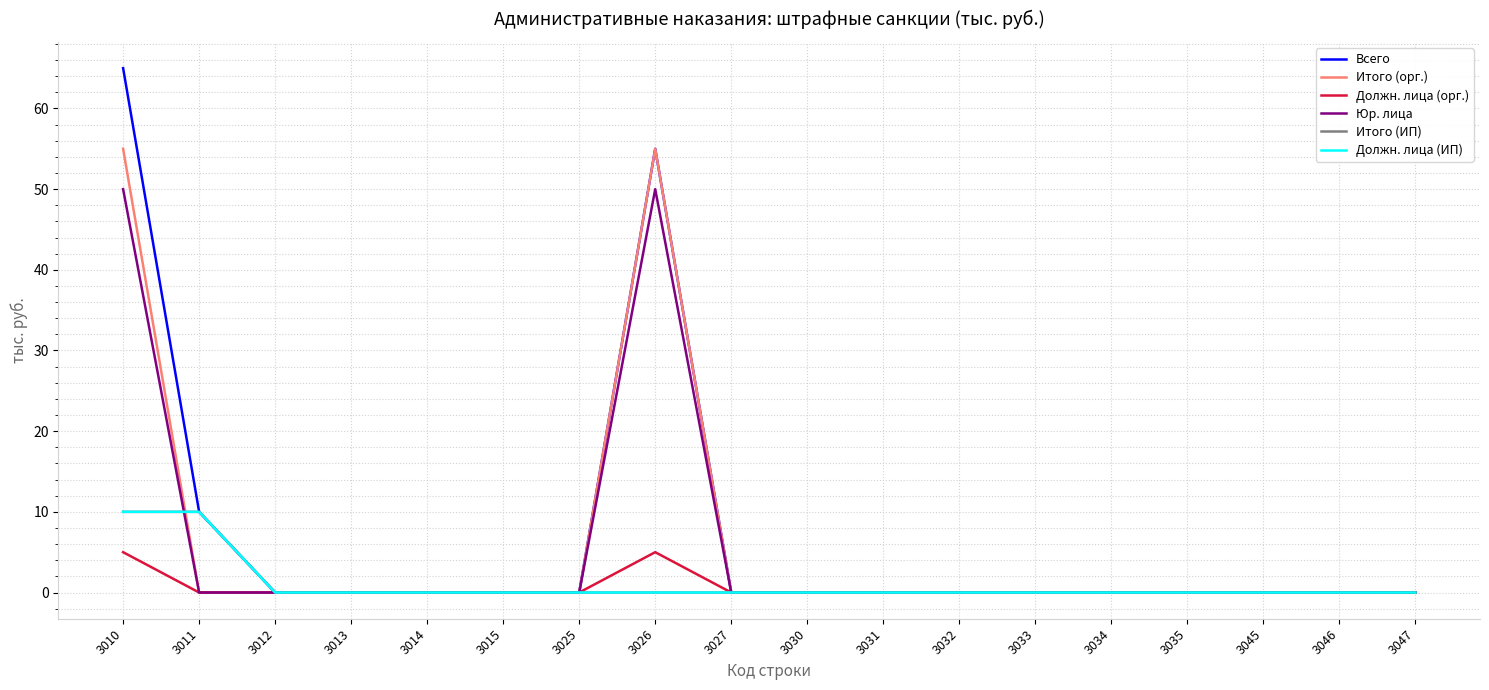

Does the chart display data point markers on the line(s)?

No